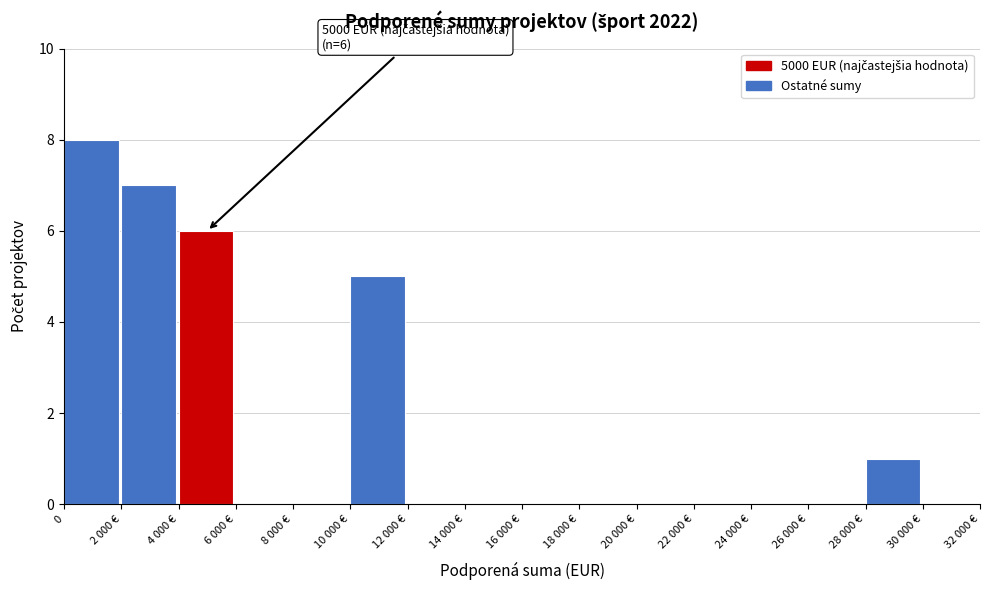

Reading left to right, extract all data points from this chart.

0=8	2 000 €=7	4 000 €=6	6 000 €=0	8 000 €=0	10 000 €=5	12 000 €=0	14 000 €=0	16 000 €=0	18 000 €=0	20 000 €=0	22 000 €=0	24 000 €=0	26 000 €=0	28 000 €=1	30 000 €=0